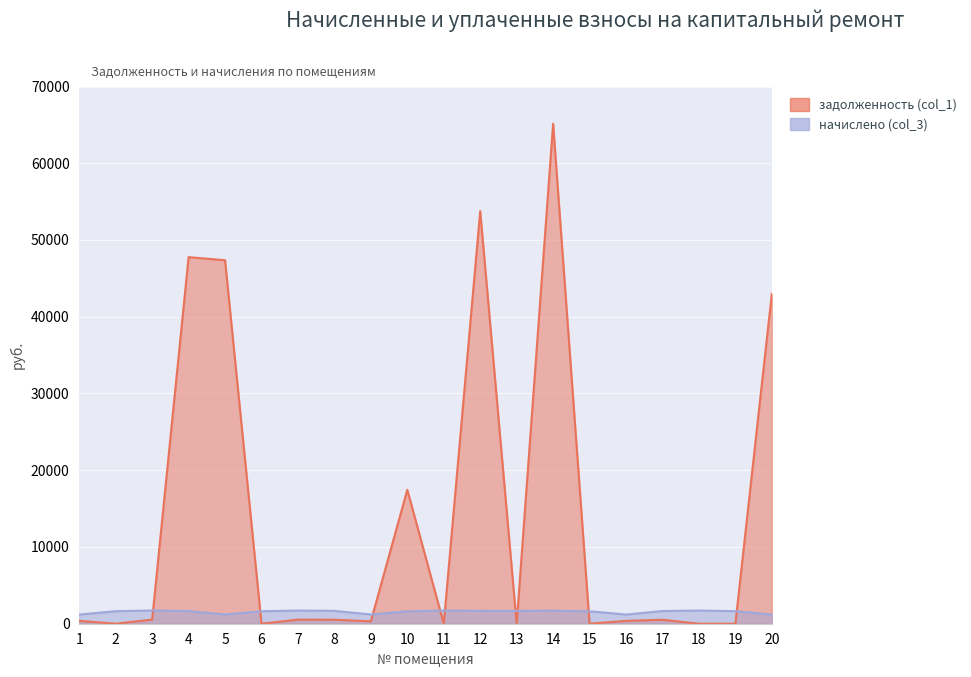

Between 2 and 8, which is larger?

8